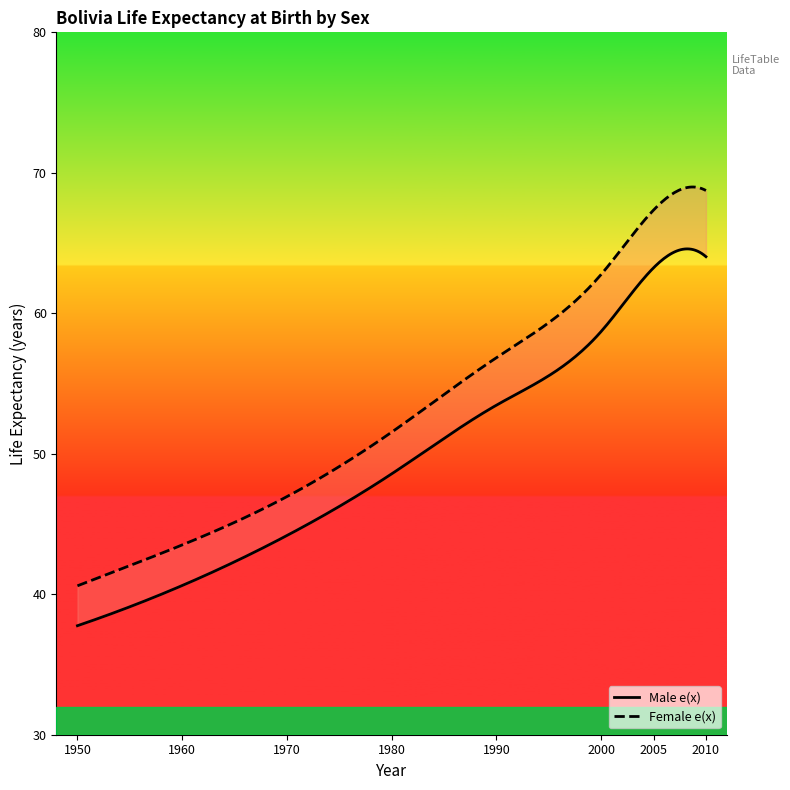

Between 1950 and 2005, which is larger?

2005